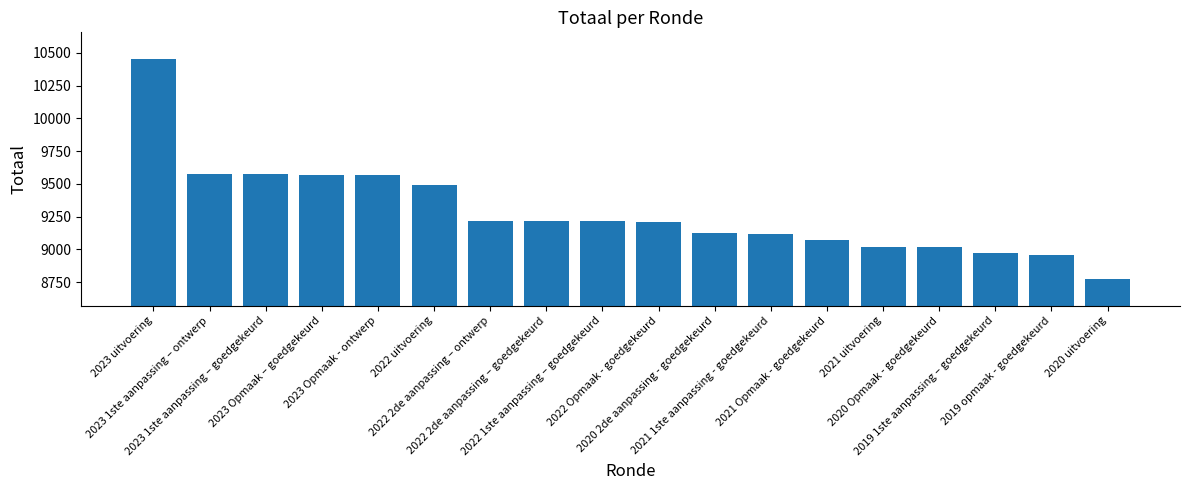

How many values are below 9219?

9